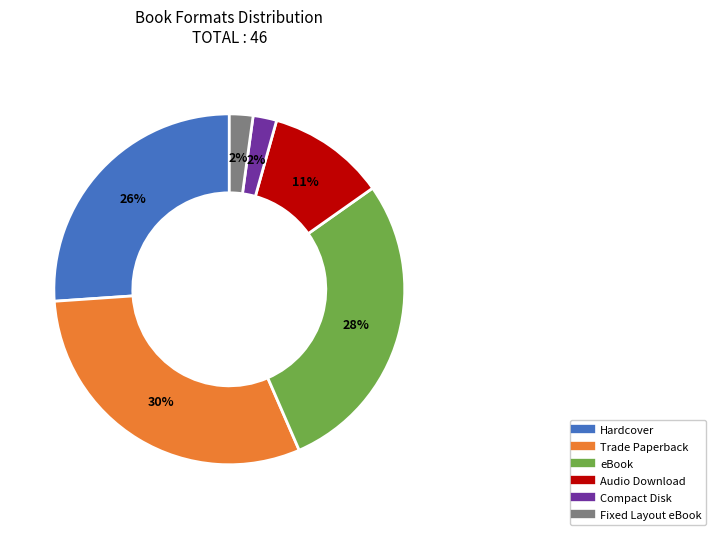

What is the largest slice in the pie chart?

Trade Paperback